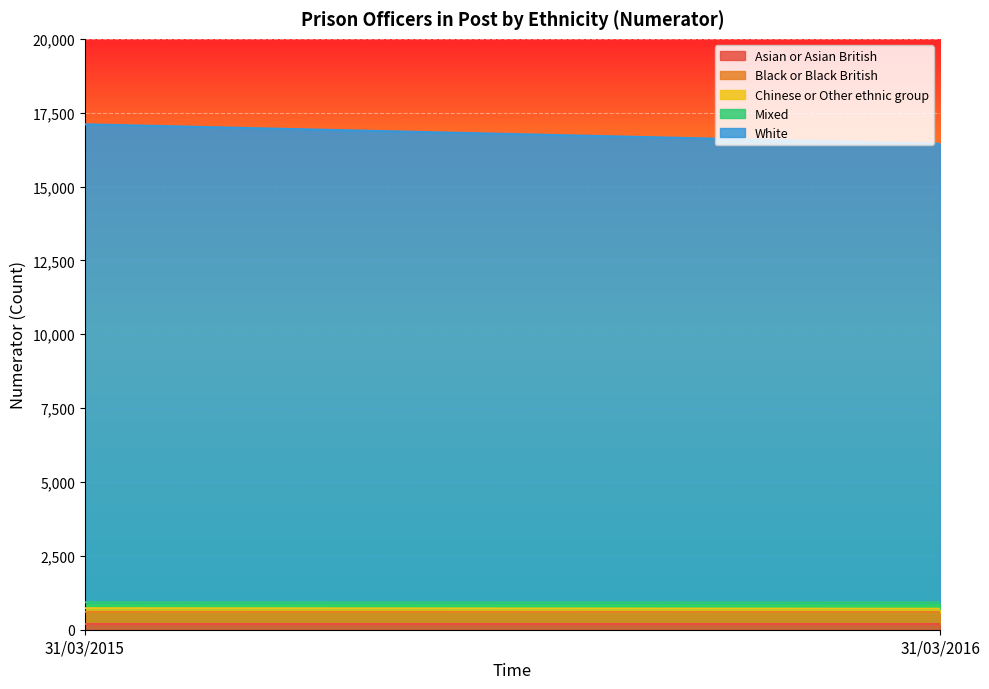

Which category has the highest value in the Mixed series?

31/03/2016